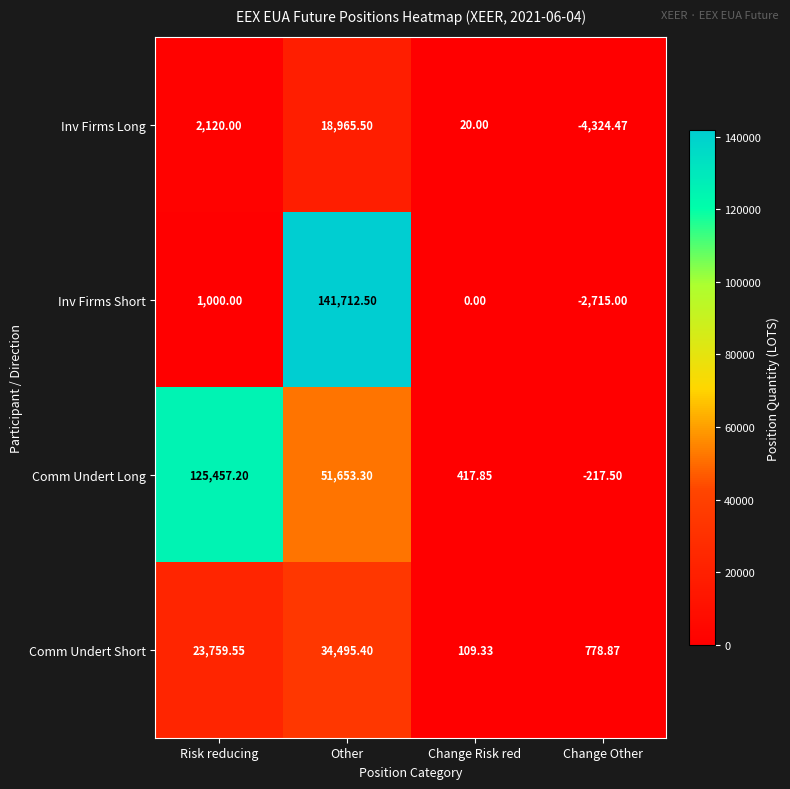

Rank the categories by Inv Firms Long value from lowest to highest.

Change Other, Change Risk red, Risk reducing, Other